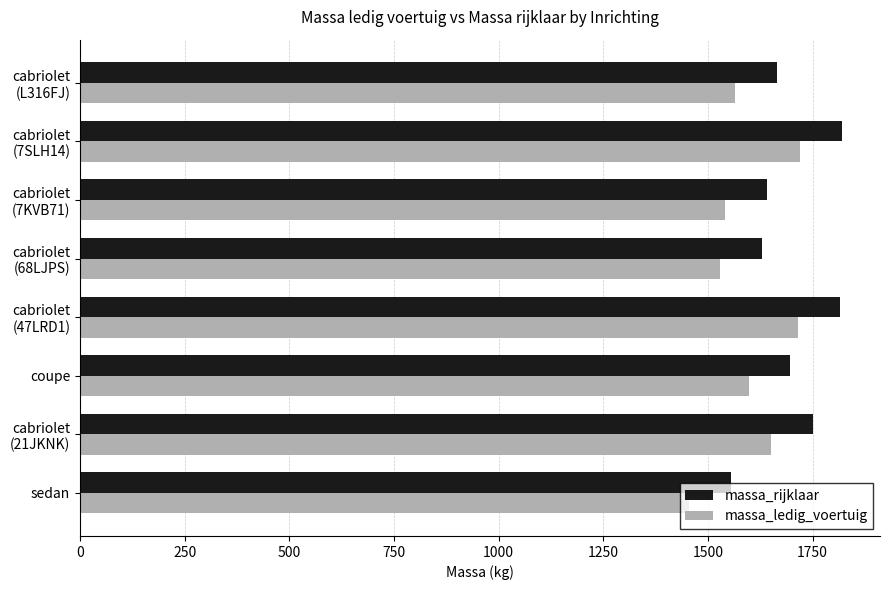

Rank the series at sedan from highest to lowest value.

massa_rijklaar, massa_ledig_voertuig